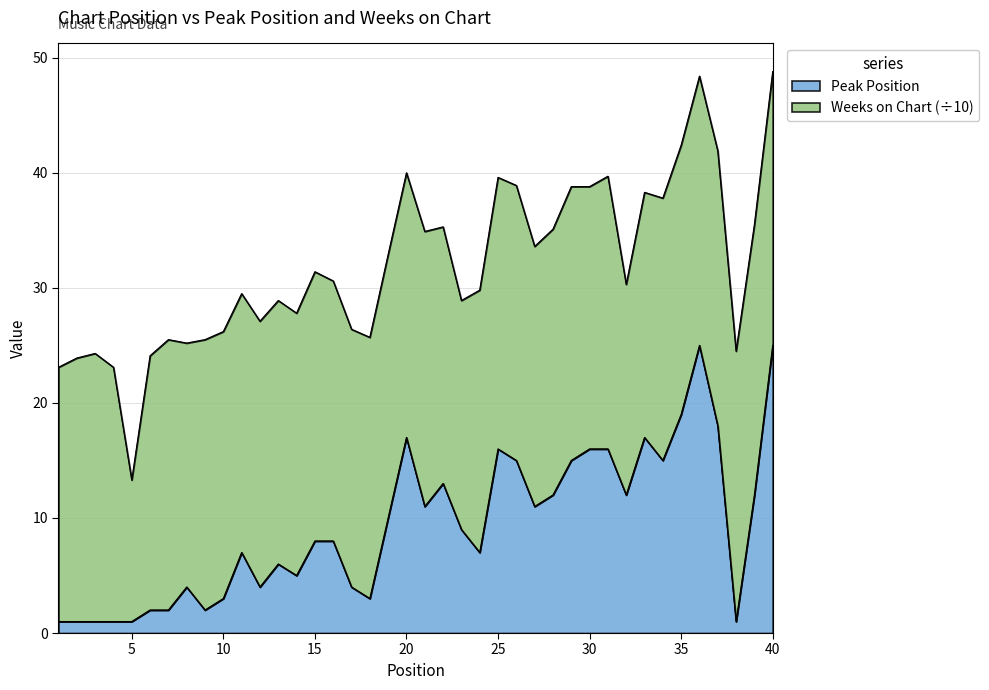

What is the sum of the values at 6 and 12?

6